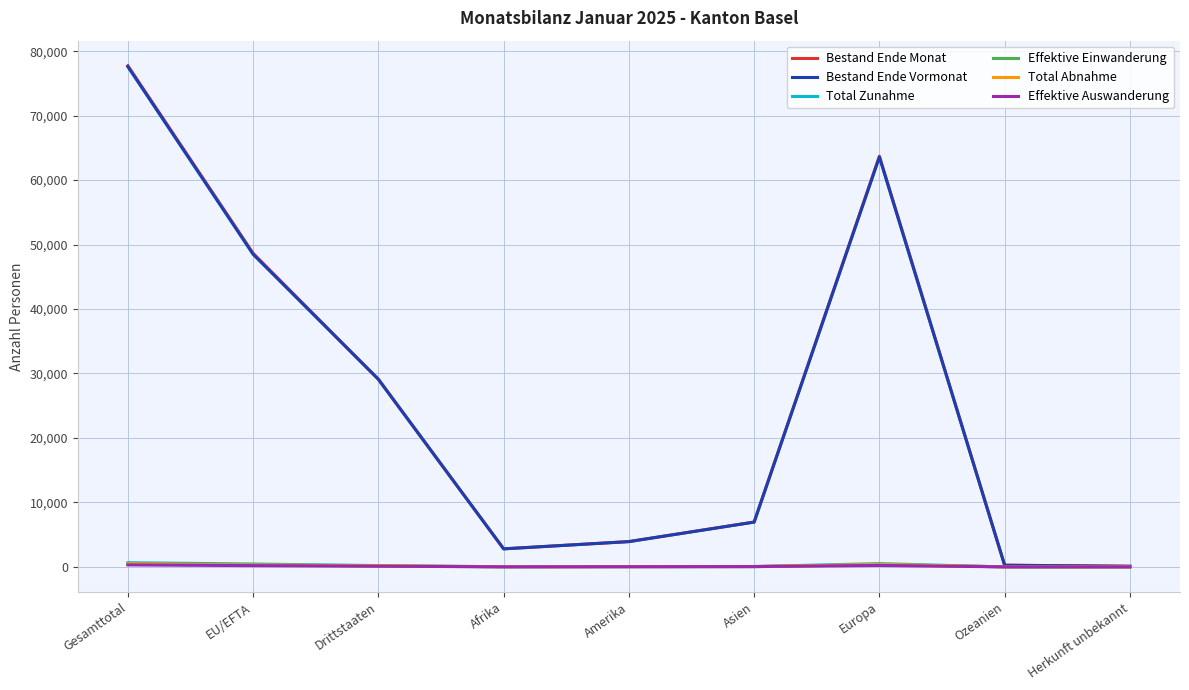

The value of Bestand Ende Monat at Asien is 9884. True or false?

False